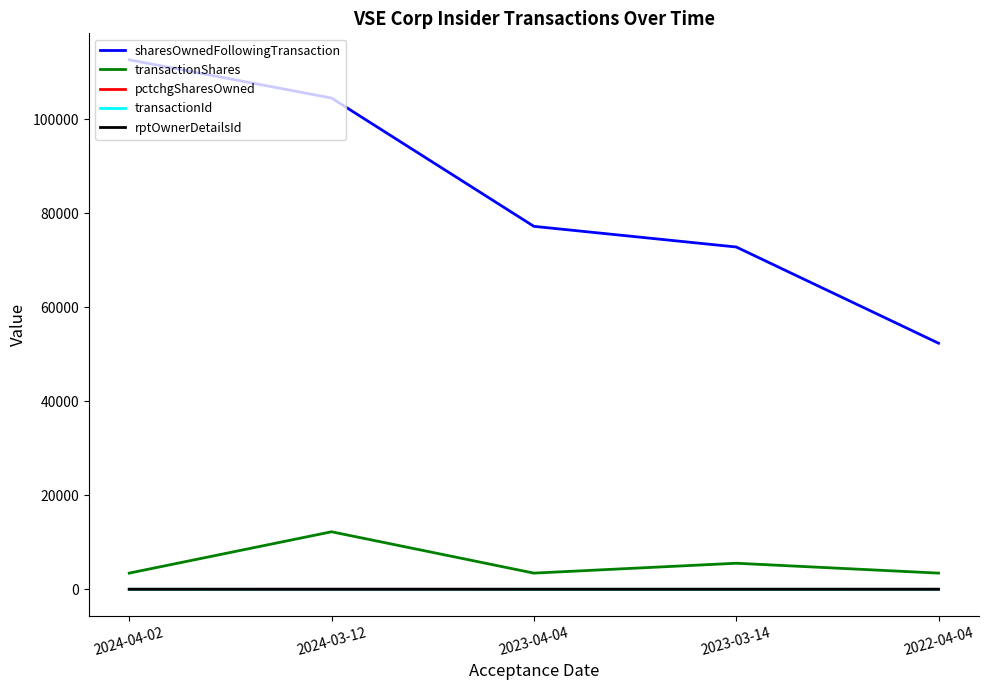

Which series has the largest total across all categories?

sharesOwnedFollowingTransaction